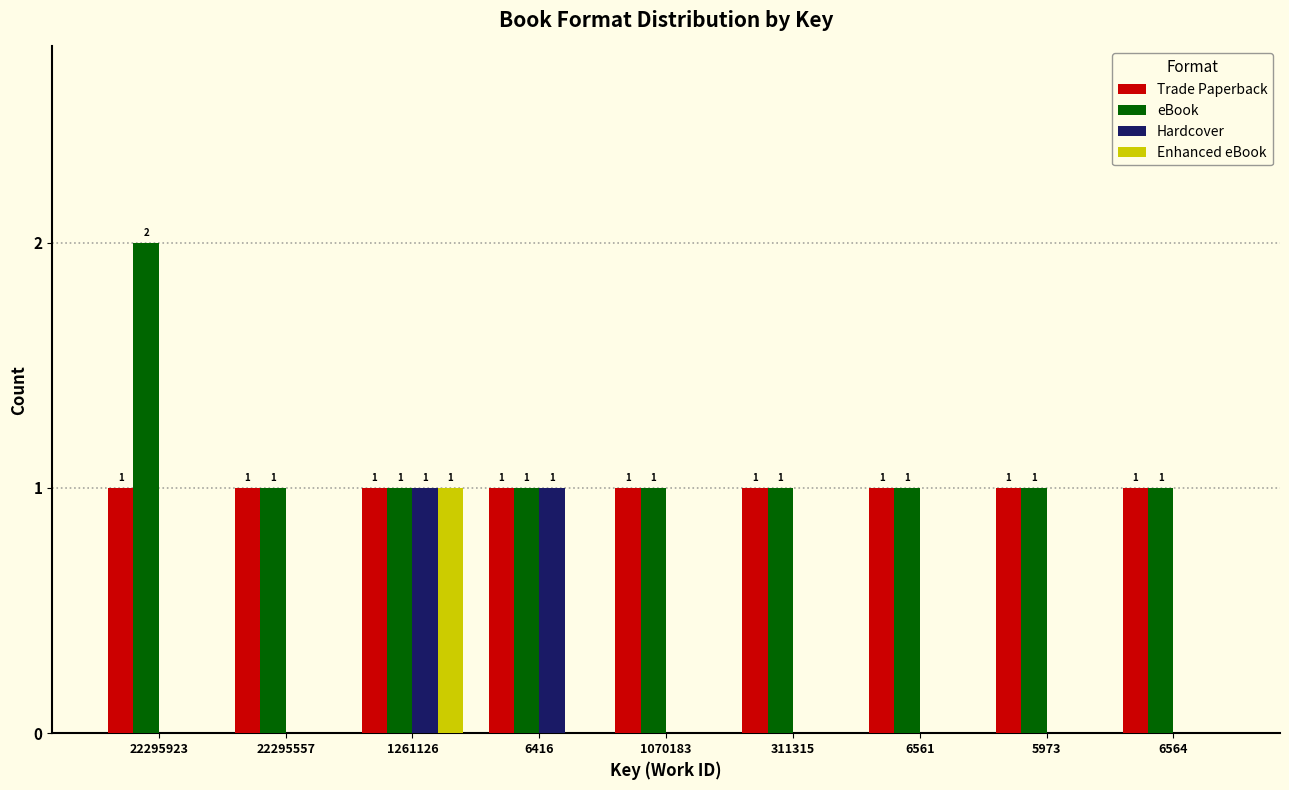

Reading right to left, what are all the values shown in this chart?

Trade Paperback: 6564=1	5973=1	6561=1	311315=1	1070183=1	6416=1	1261126=1	22295557=1	22295923=1
eBook: 6564=1	5973=1	6561=1	311315=1	1070183=1	6416=1	1261126=1	22295557=1	22295923=2
Hardcover: 6564=0	5973=0	6561=0	311315=0	1070183=0	6416=1	1261126=1	22295557=0	22295923=0
Enhanced eBook: 6564=0	5973=0	6561=0	311315=0	1070183=0	6416=0	1261126=1	22295557=0	22295923=0